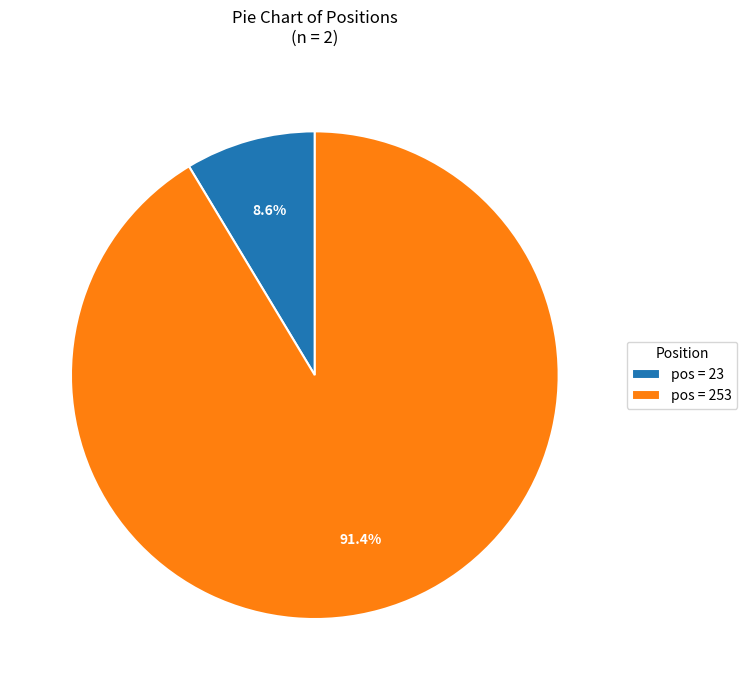

Which slice is the smallest?

pos = 23